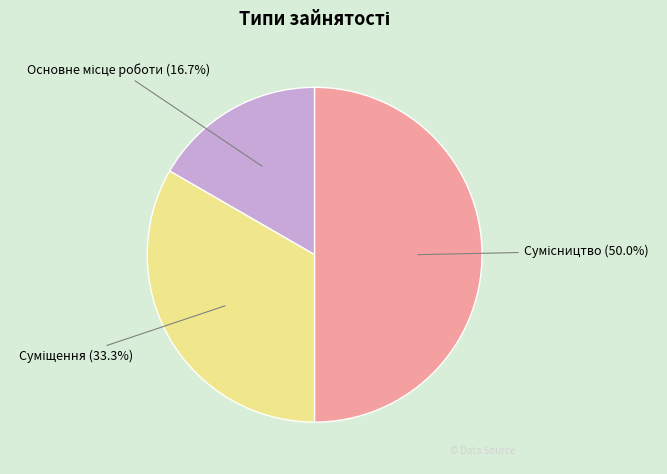

How many segments does this pie chart have?

3